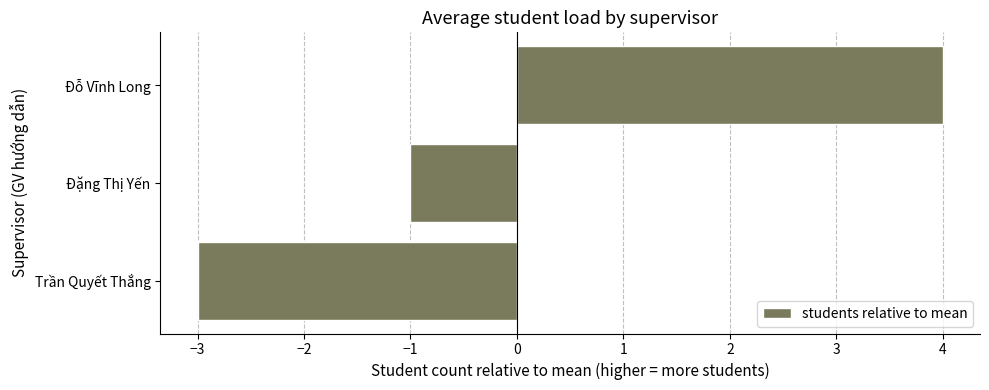

At which label is the value closest to 0?

Đặng Thị Yến